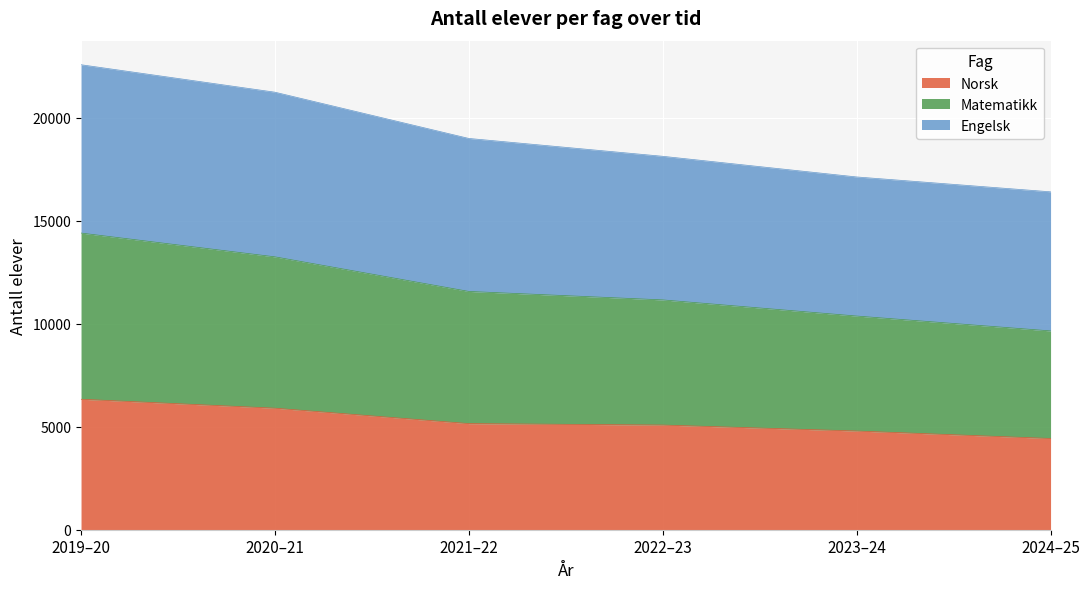

True or false: Norsk and Engelsk intersect in this chart.

False